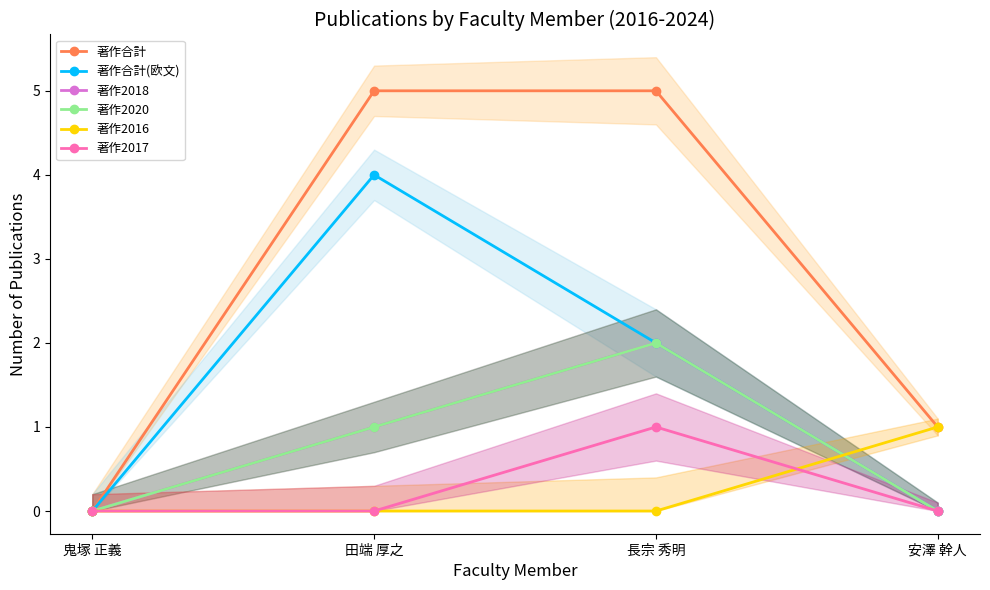

At which label does 著作合計(欧文) first exceed 2?

田端 厚之